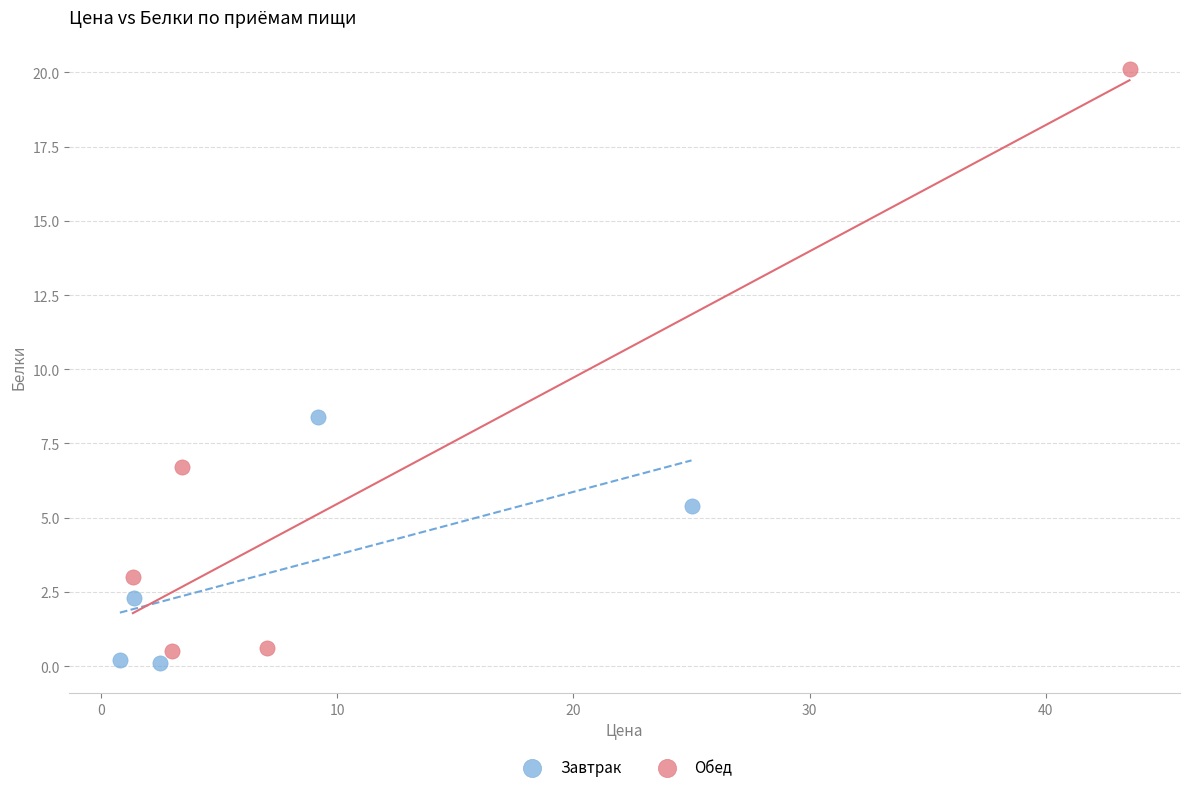

Which series contains the highest Y value?

Обед